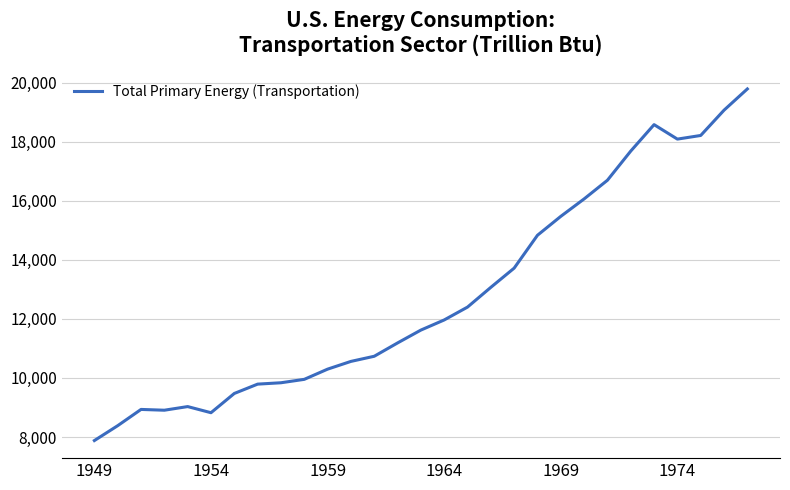

What is the difference between the maximum and minimum values?

11906.8